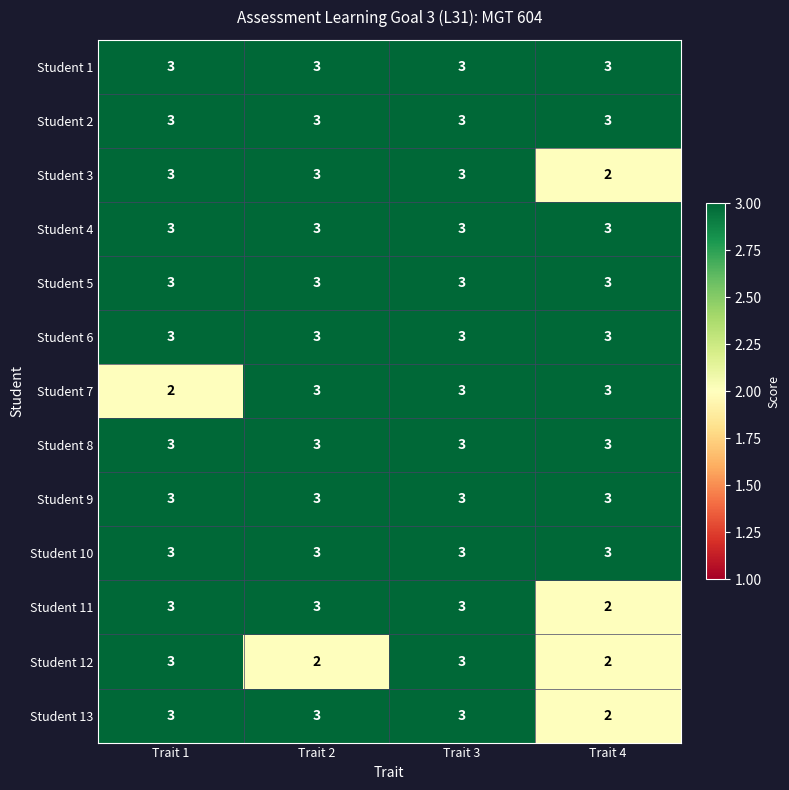

At how many categories does at least one series exceed 2?

4